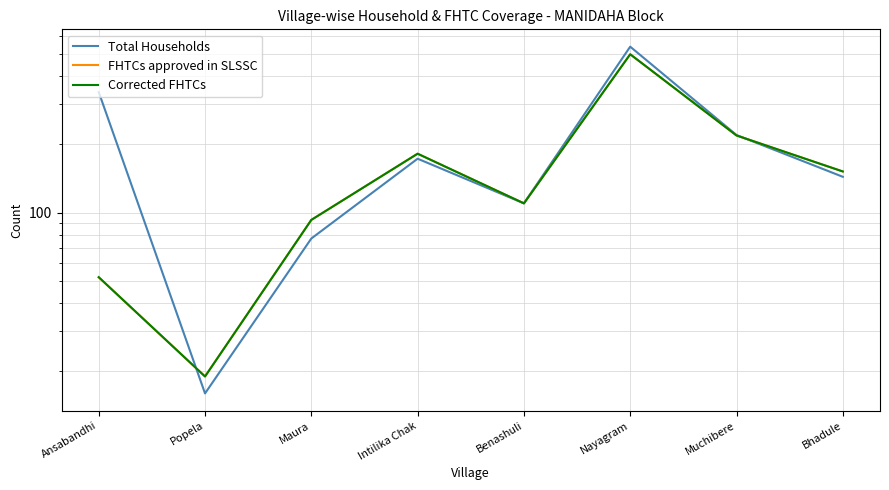

Between Nayagram and Bhadule, which is larger?

Nayagram